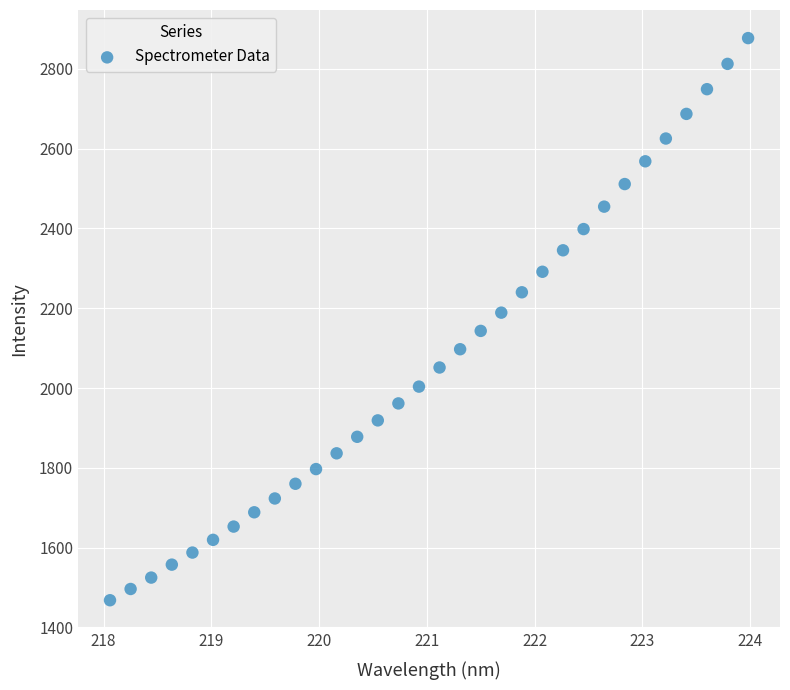

What is the range of X values (max minus min)?

5.9